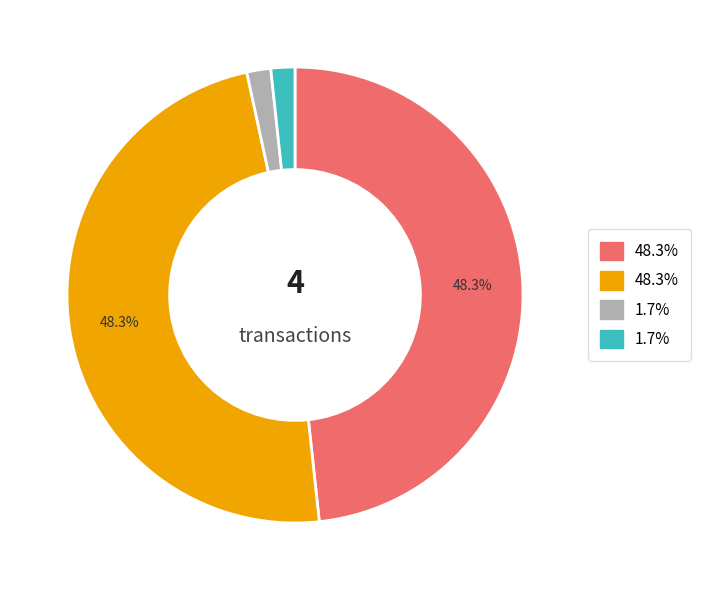

Count the number of slices in the pie.

4